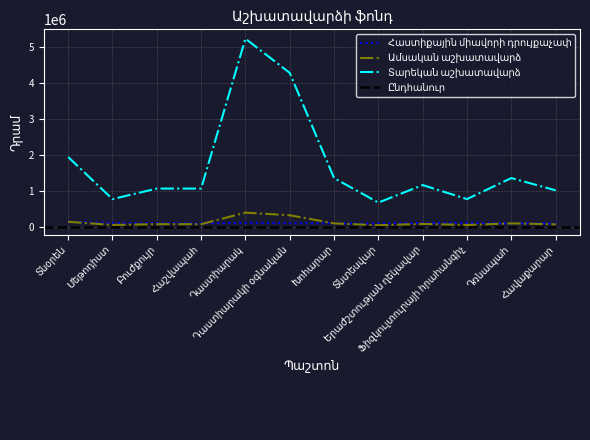

Which label corresponds to the smallest value in the chart?

Տնտեսվար